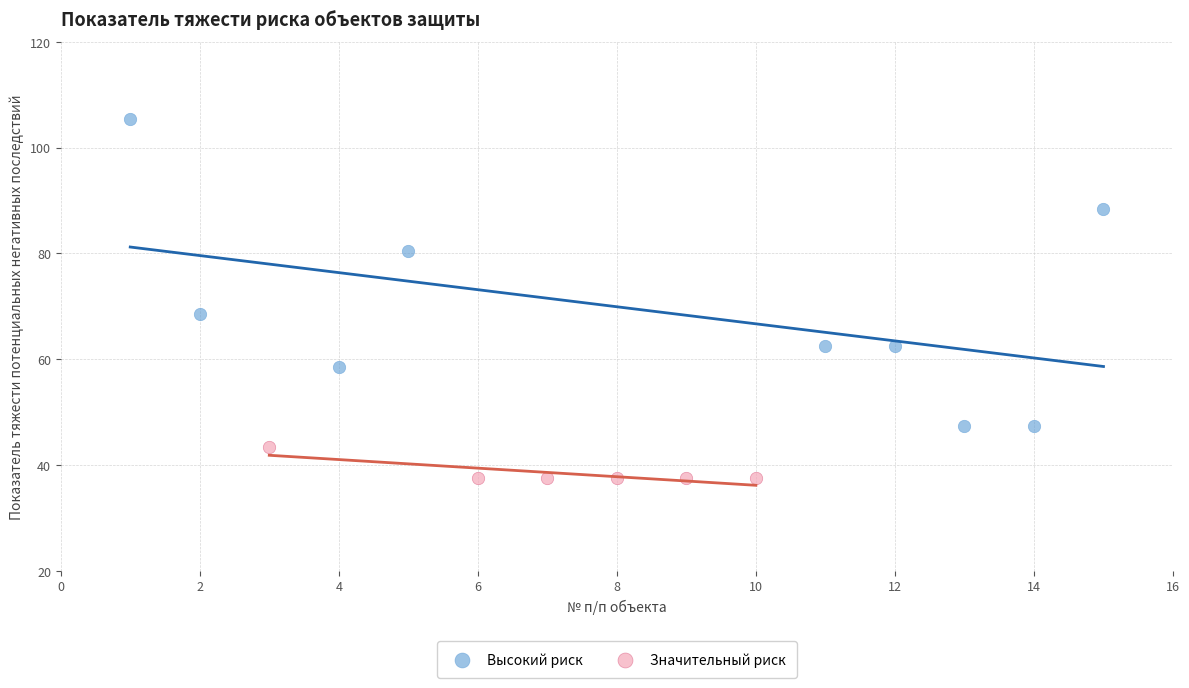

Which series has the widest spread of Y values?

Высокий риск